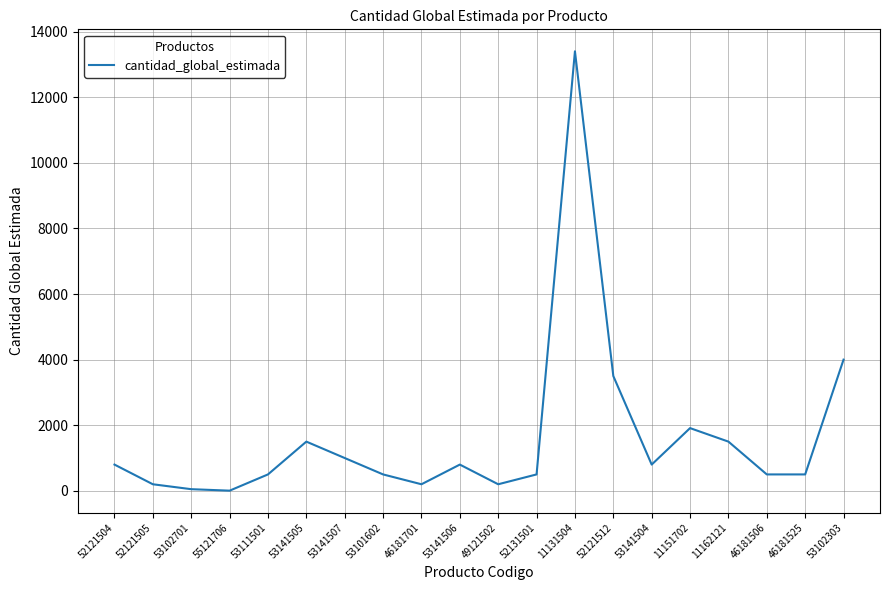

At which label is the value closest to 6702?

53102303